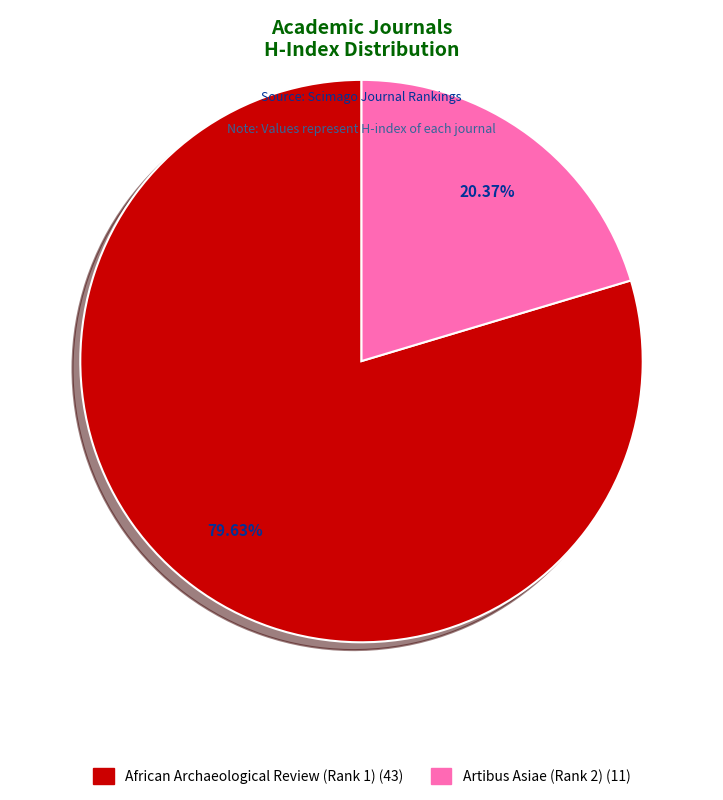

Which category has the biggest portion of the pie?

African Archaeological Review (Rank 1)